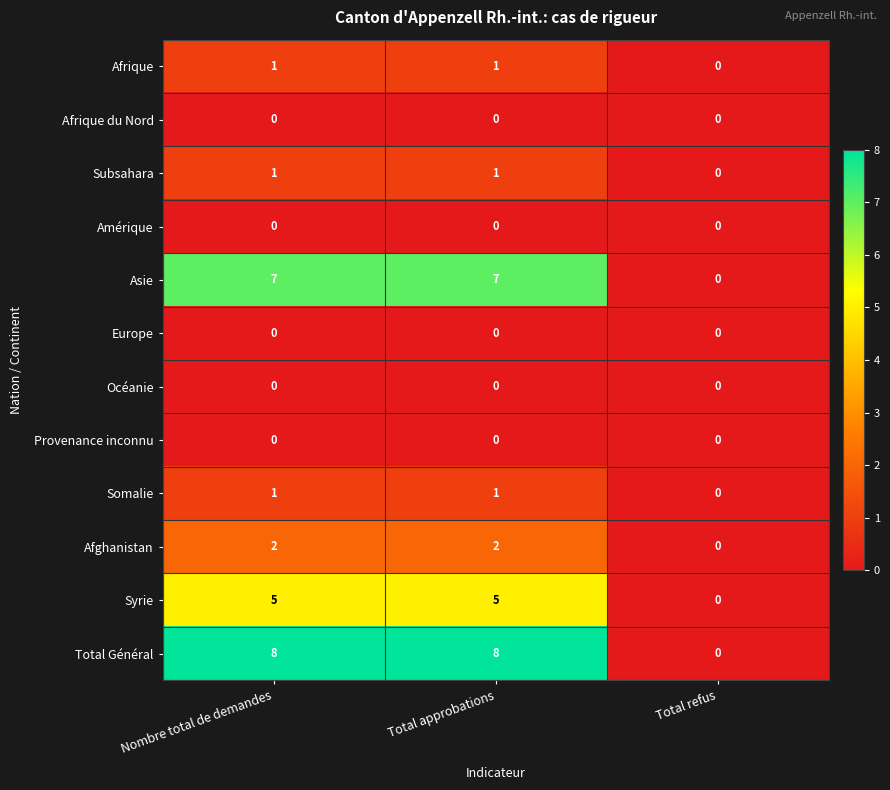

Which series changed the most between Total approbations and Total refus?

Total Général